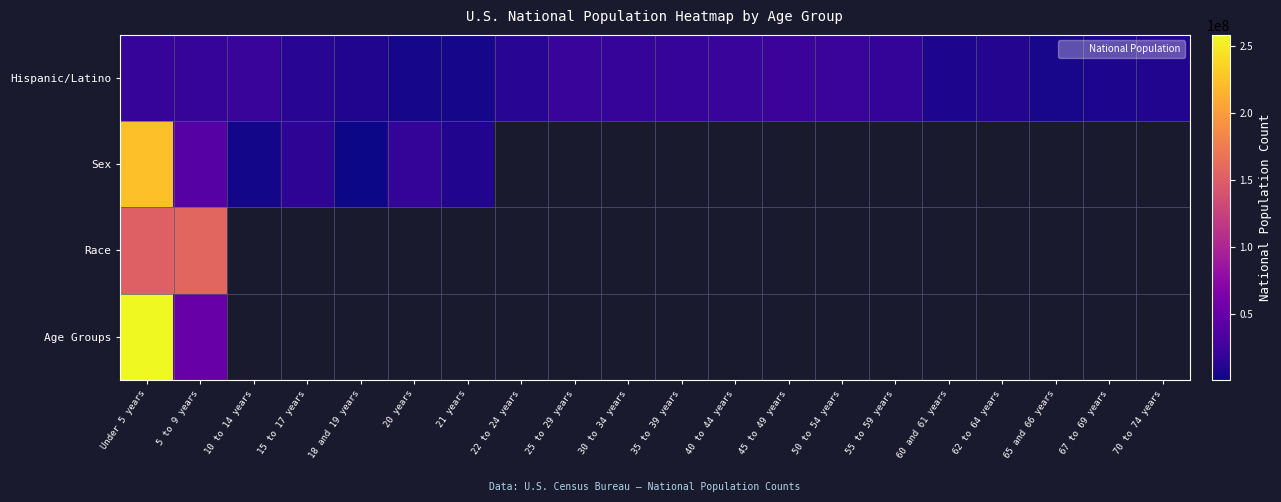

What is the maximum value for Race?

156964212.0